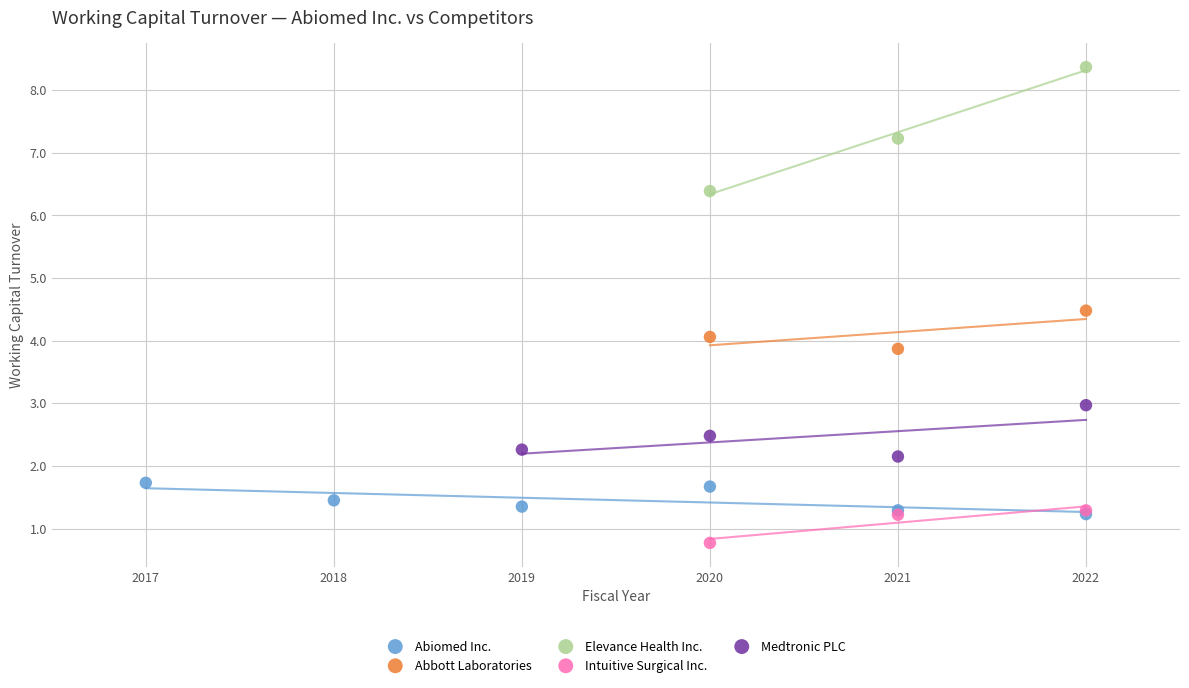

What are all the series names shown in the legend?

Abiomed Inc., Abbott Laboratories, Elevance Health Inc., Intuitive Surgical Inc., Medtronic PLC